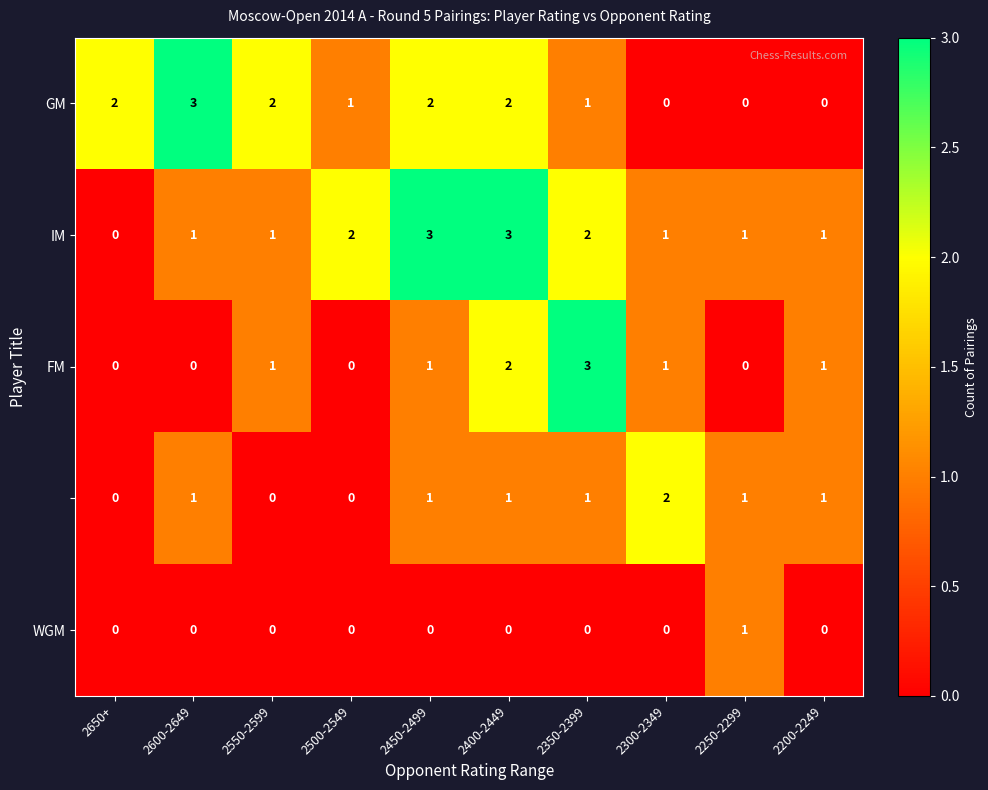

What is the difference between the highest and lowest values at 2400-2449?

3